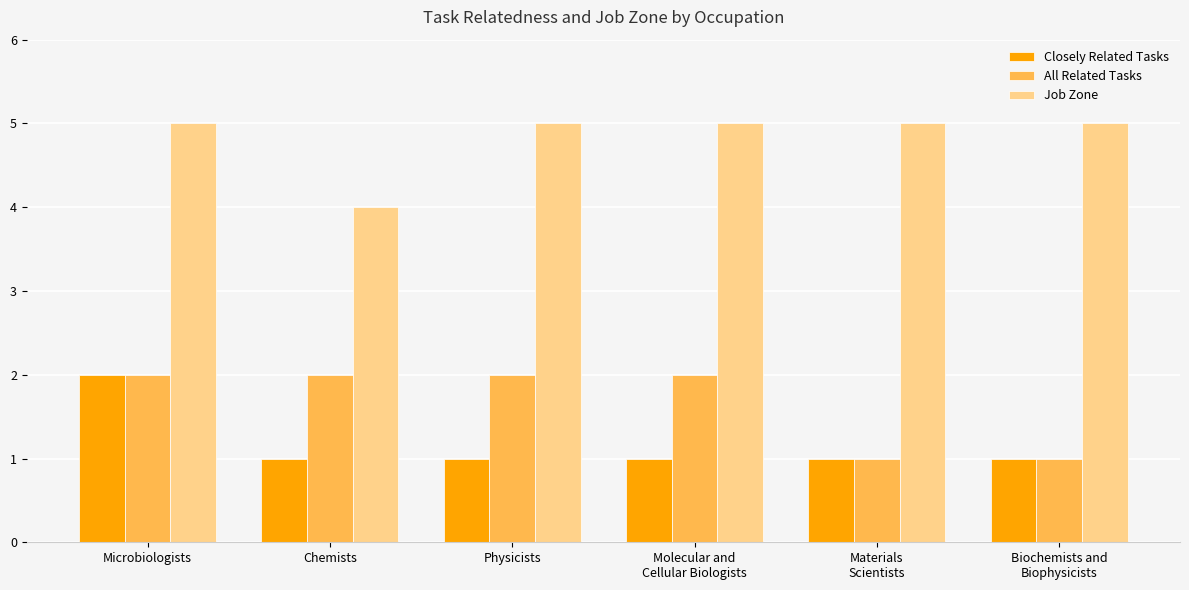

What is the average value of the Job Zone series?

5